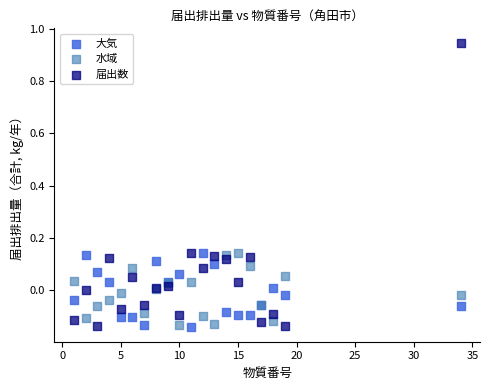

Which series has the widest spread of Y values?

届出数